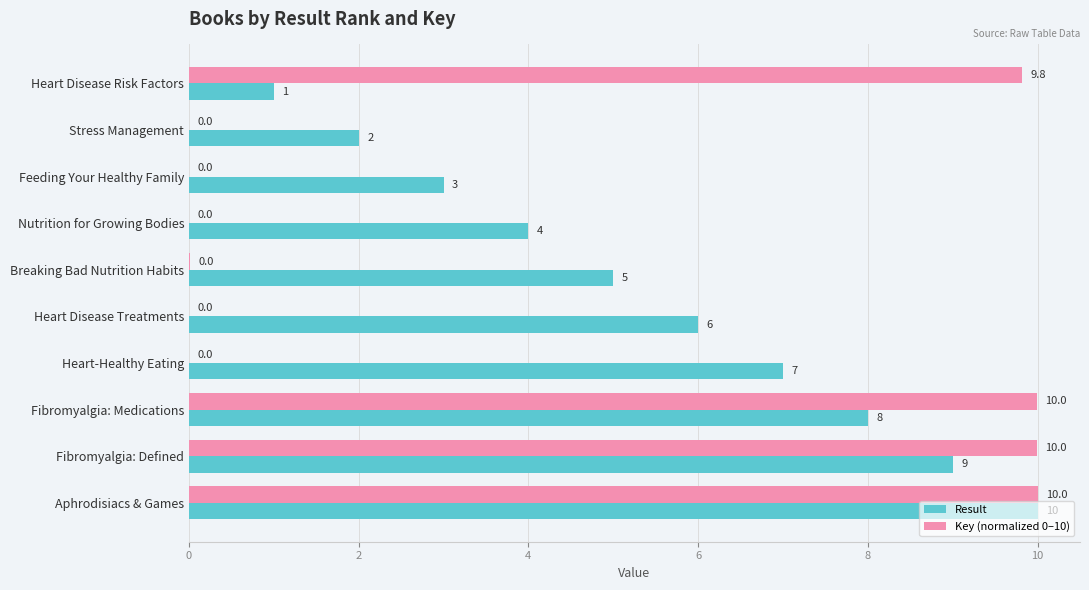

True or false: Result has a value of 9.0 at Fibromyalgia: Defined.

True